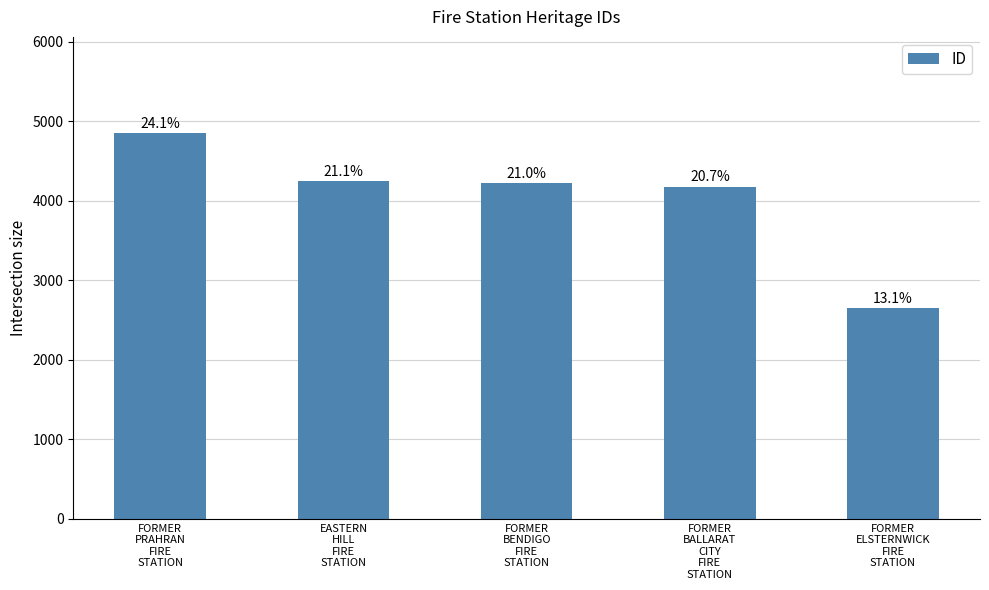

Reading right to left, what are all the values shown in this chart?

2645	4173	4221	4245	4847